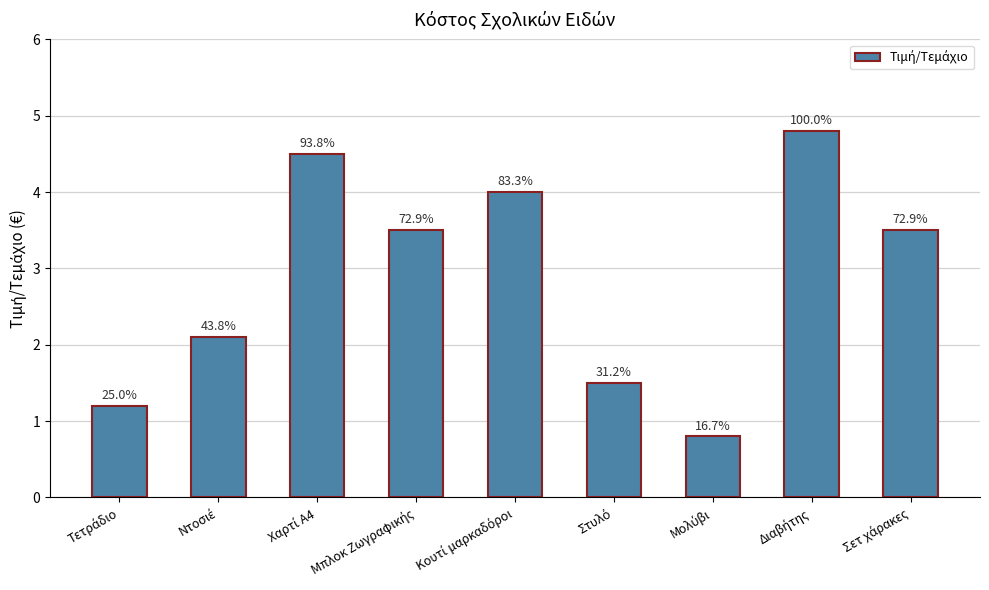

True or false: the data shows 2.1 at Ντοσιέ.

True